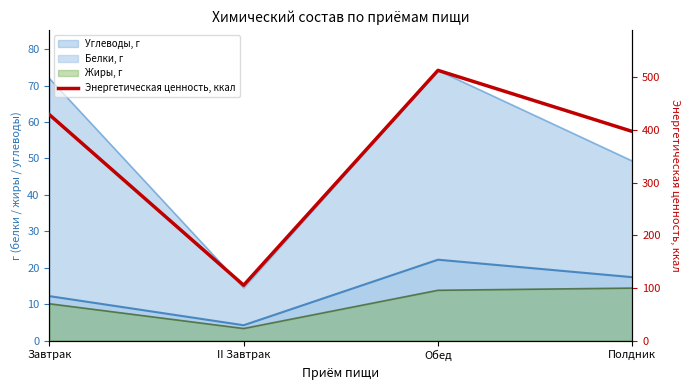

Between Полдник and Завтрак, which is larger?

Завтрак